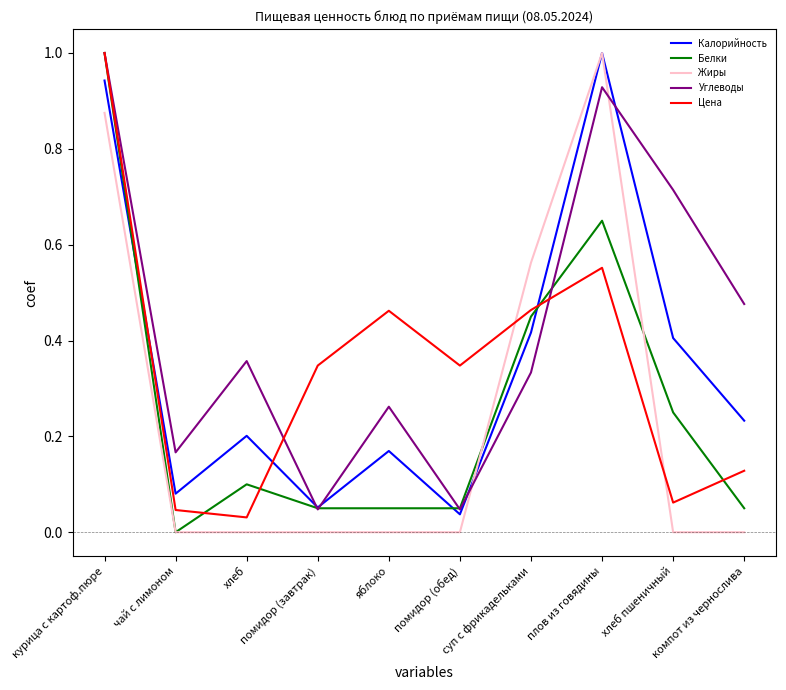

Between курица с картоф.пюре and плов из говядины, which series saw the biggest shift?

Цена